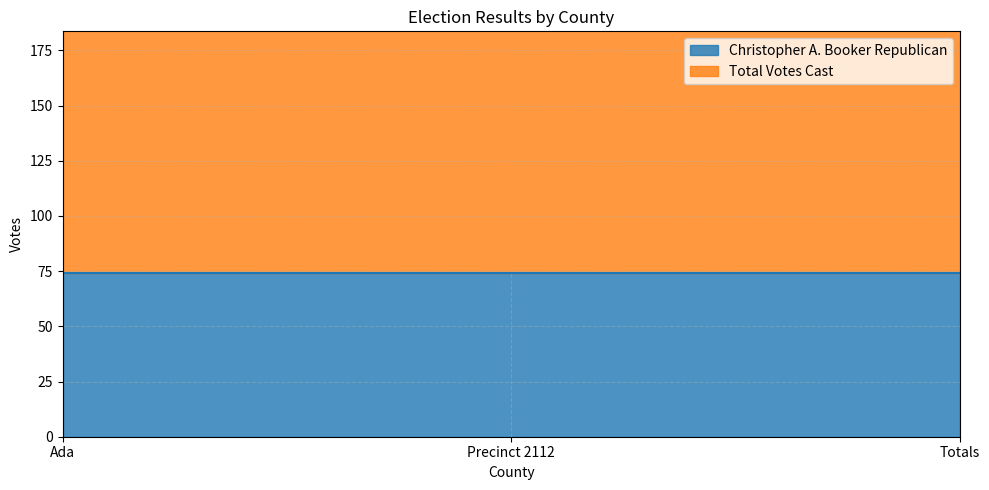

How many lines are shown in the chart?

2